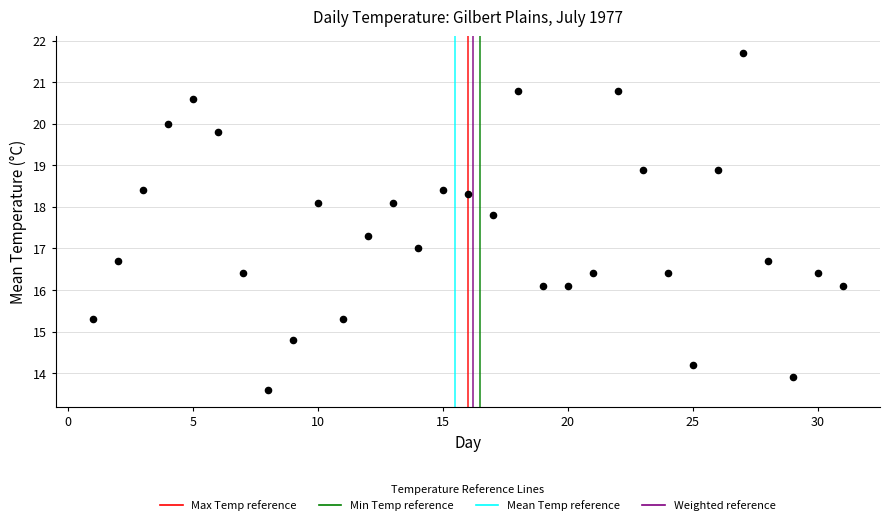

What is the range of X values (max minus min)?

30.0